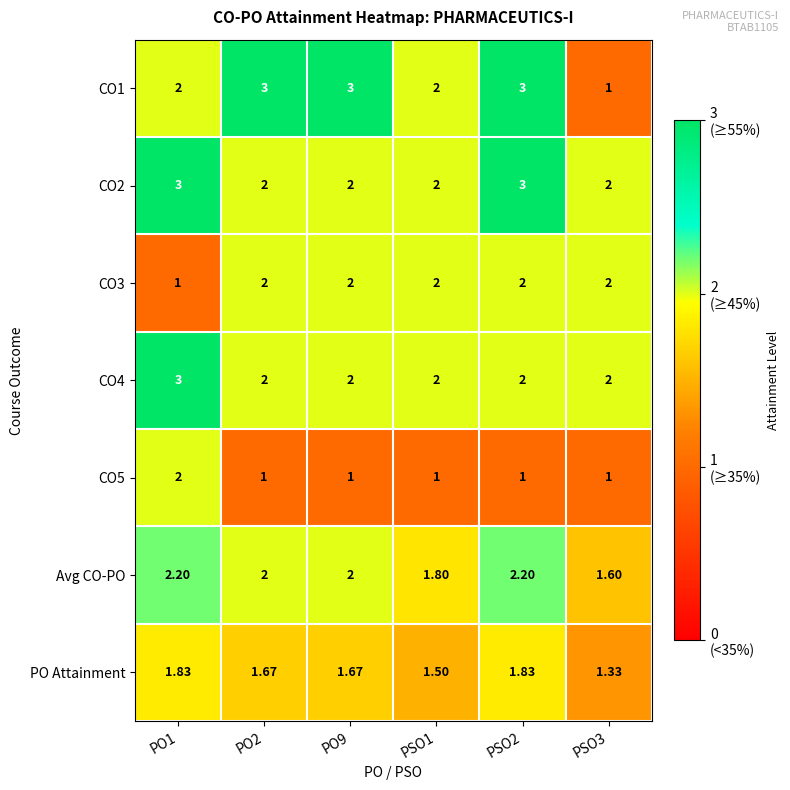

Is the value of CO4 at PSO1 greater than the value of CO2 at PO1?

No